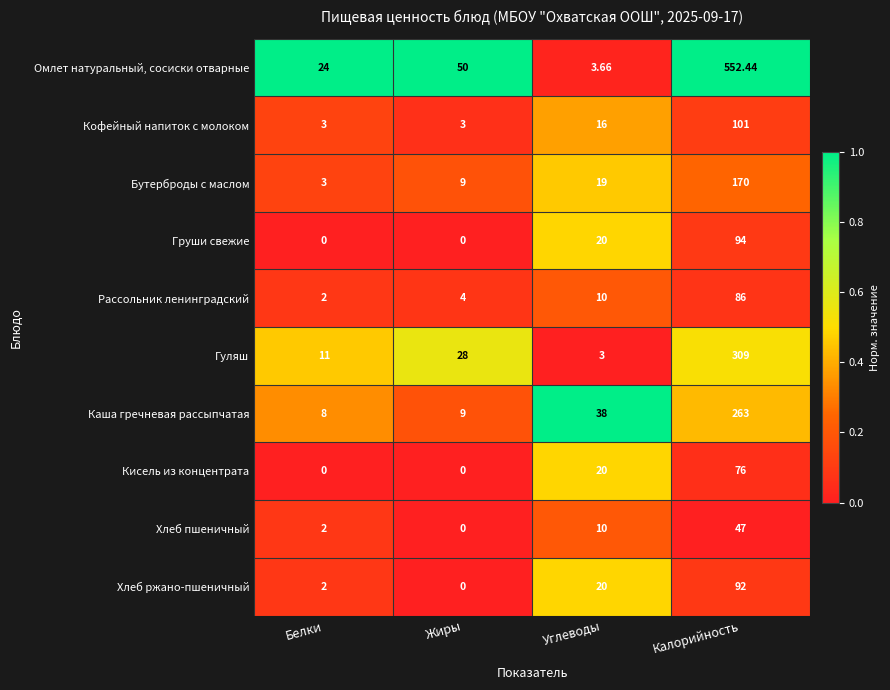

Is the value of Хлеб пшеничный at Углеводы greater than the value of Хлеб ржано-пшеничный at Калорийность?

No